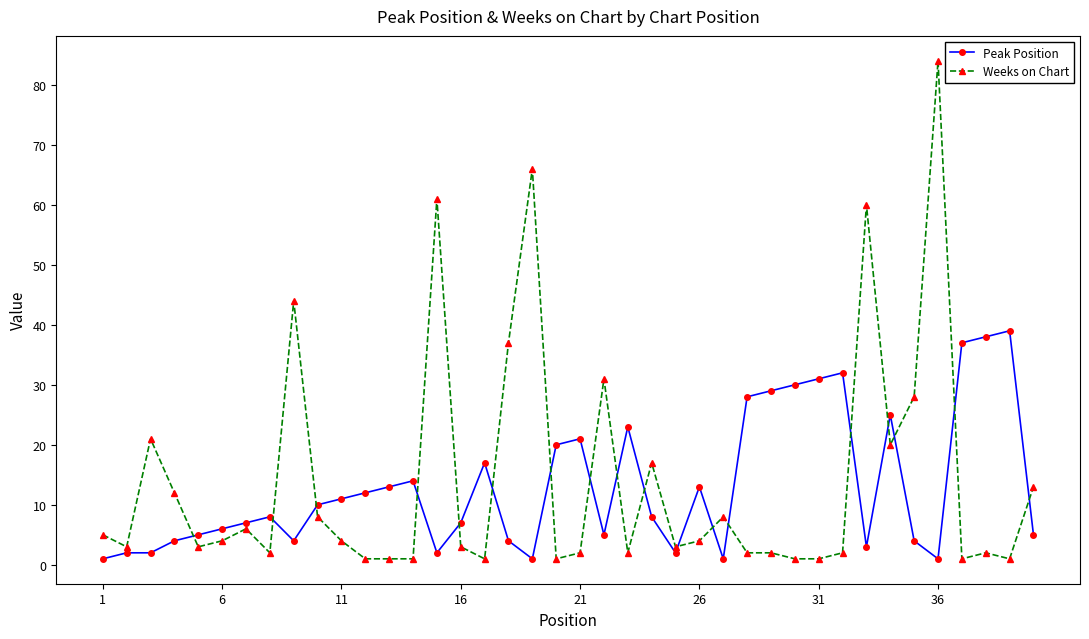

Rank the series by their maximum value, from lowest to highest.

Peak Position, Weeks on Chart